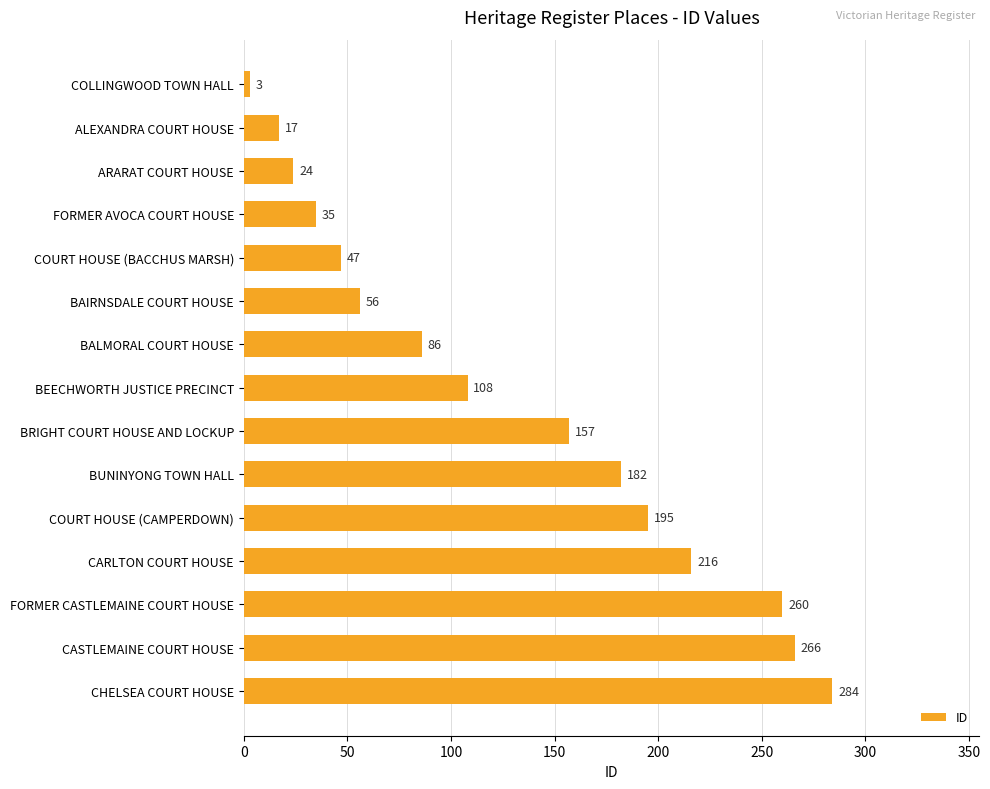

What is the maximum value shown in the chart?

284